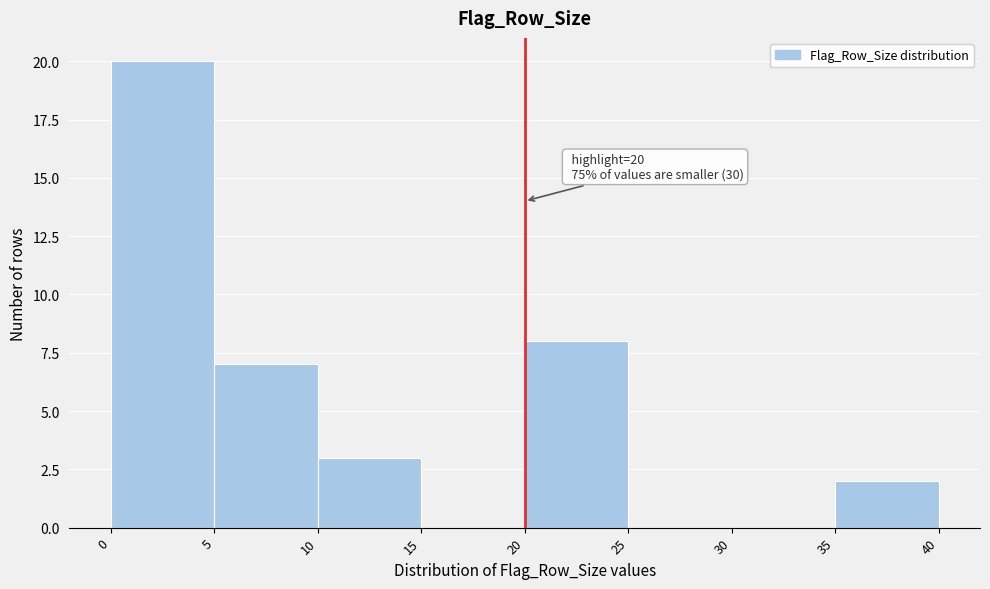

Which range on the x-axis has the tallest bar?

0 to 5